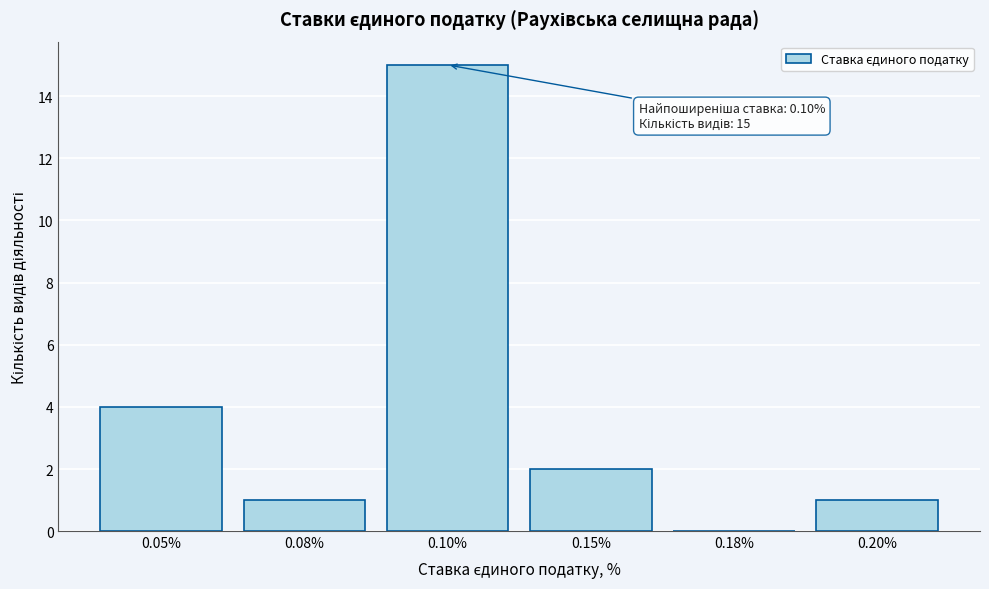

Reading right to left, extract all data points from this chart.

0.20%=1	0.18%=0	0.15%=2	0.10%=15	0.08%=1	0.05%=4